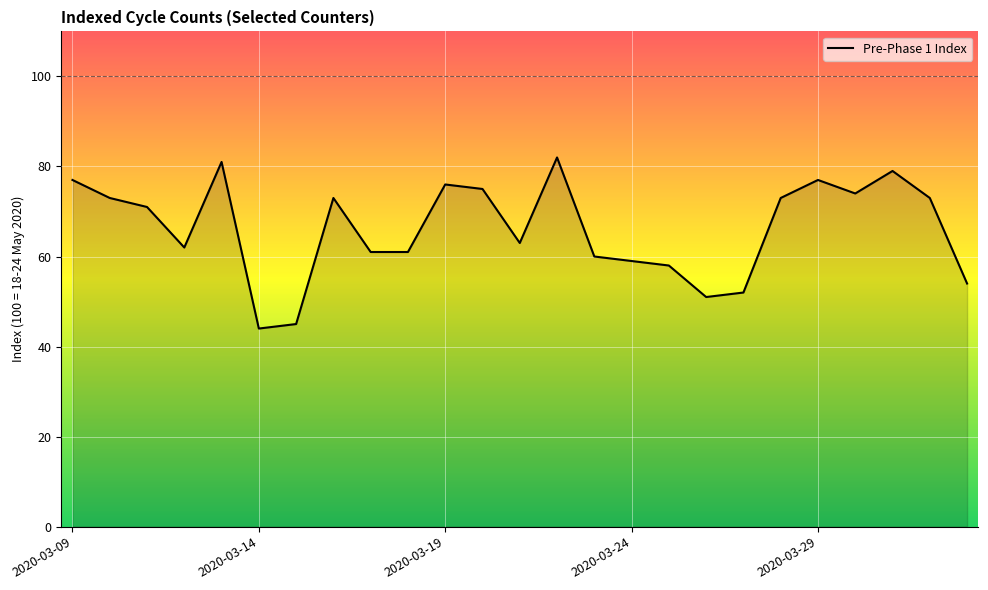

What is the greatest value displayed?

82